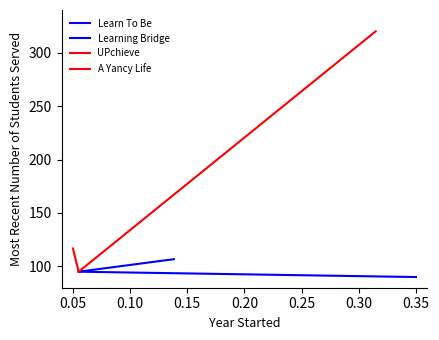

What is the minimum value for A Yancy Life?

95.0